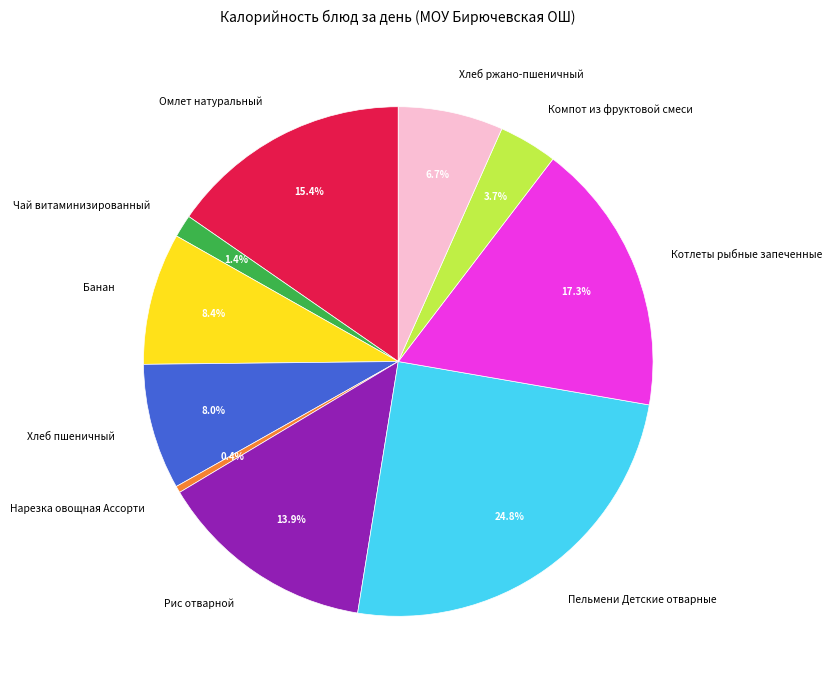

What is the largest slice in the pie chart?

Пельмени Детские отварные